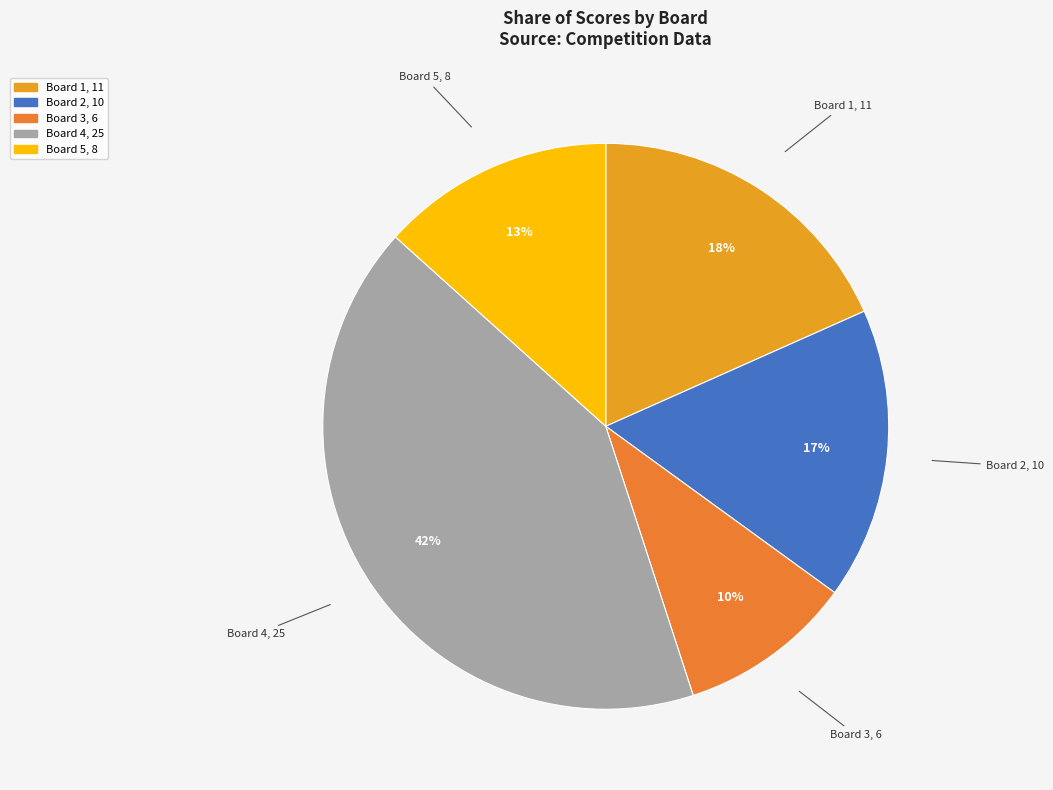

Is Board 1 the majority of the pie?

No